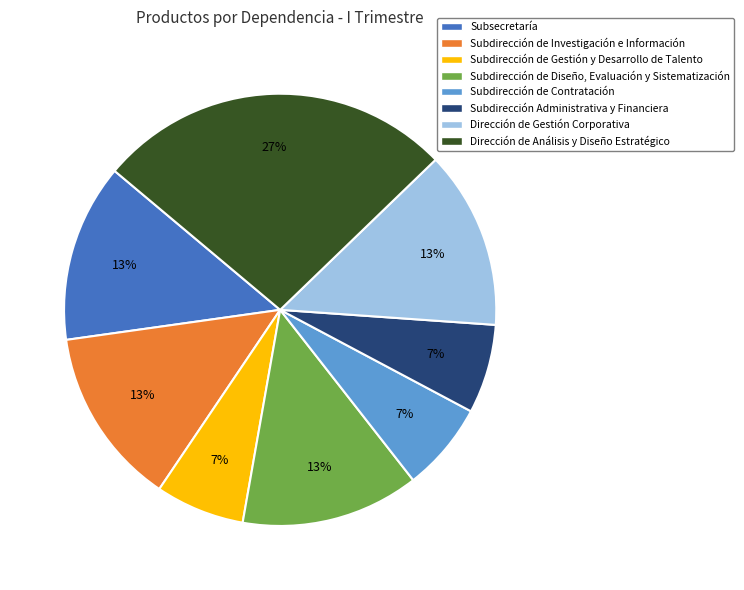

Which category has the biggest portion of the pie?

Dirección de Análisis y Diseño Estratégico